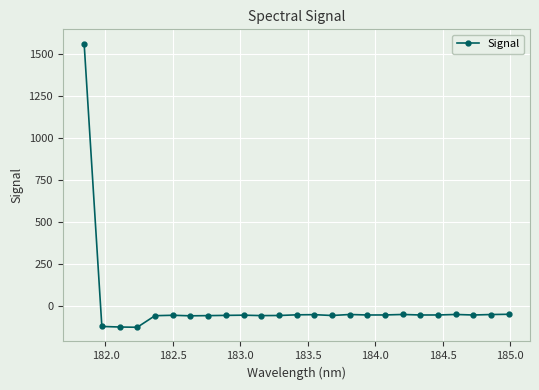

How many values exceed -50?

8